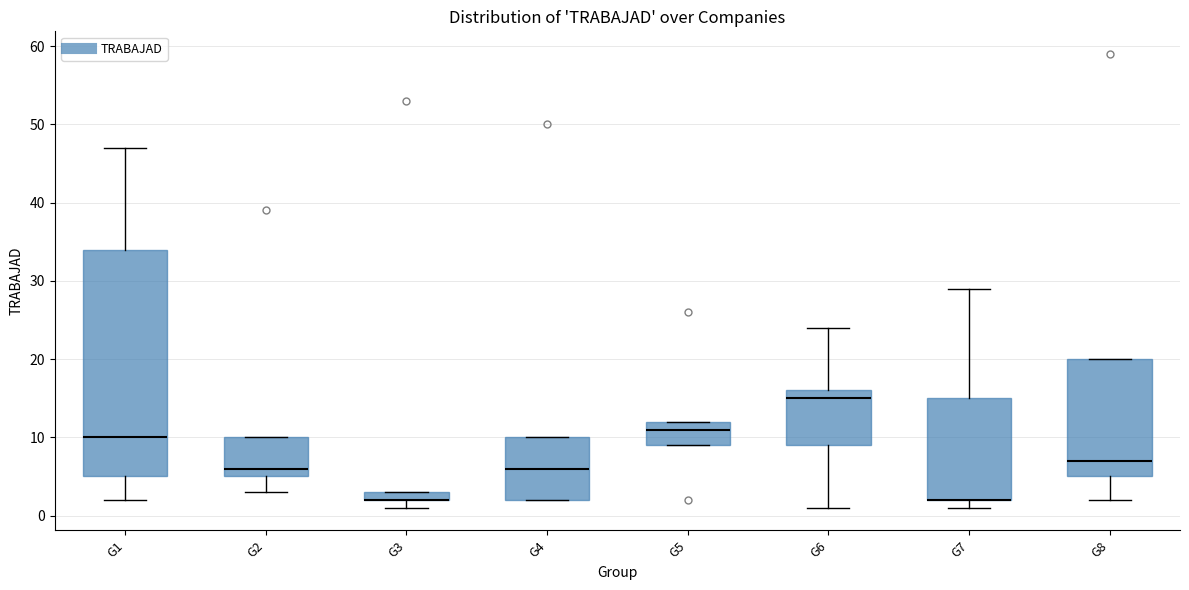

Comparing the boxes themselves (not the whiskers), which one is the tallest?

G1